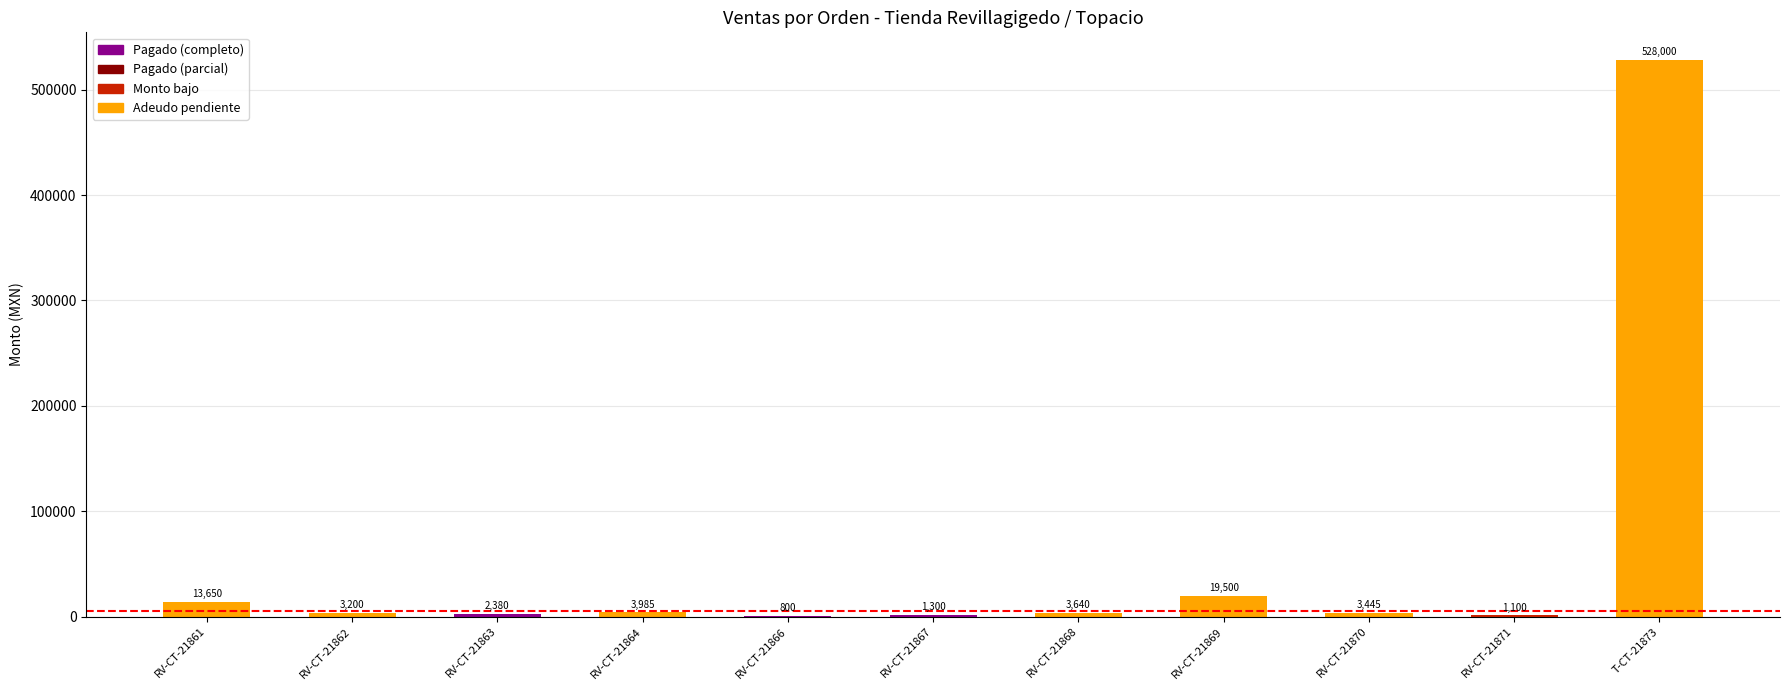

What is the sum of the values at RV-CT-21861 and RV-CT-21864?

17635